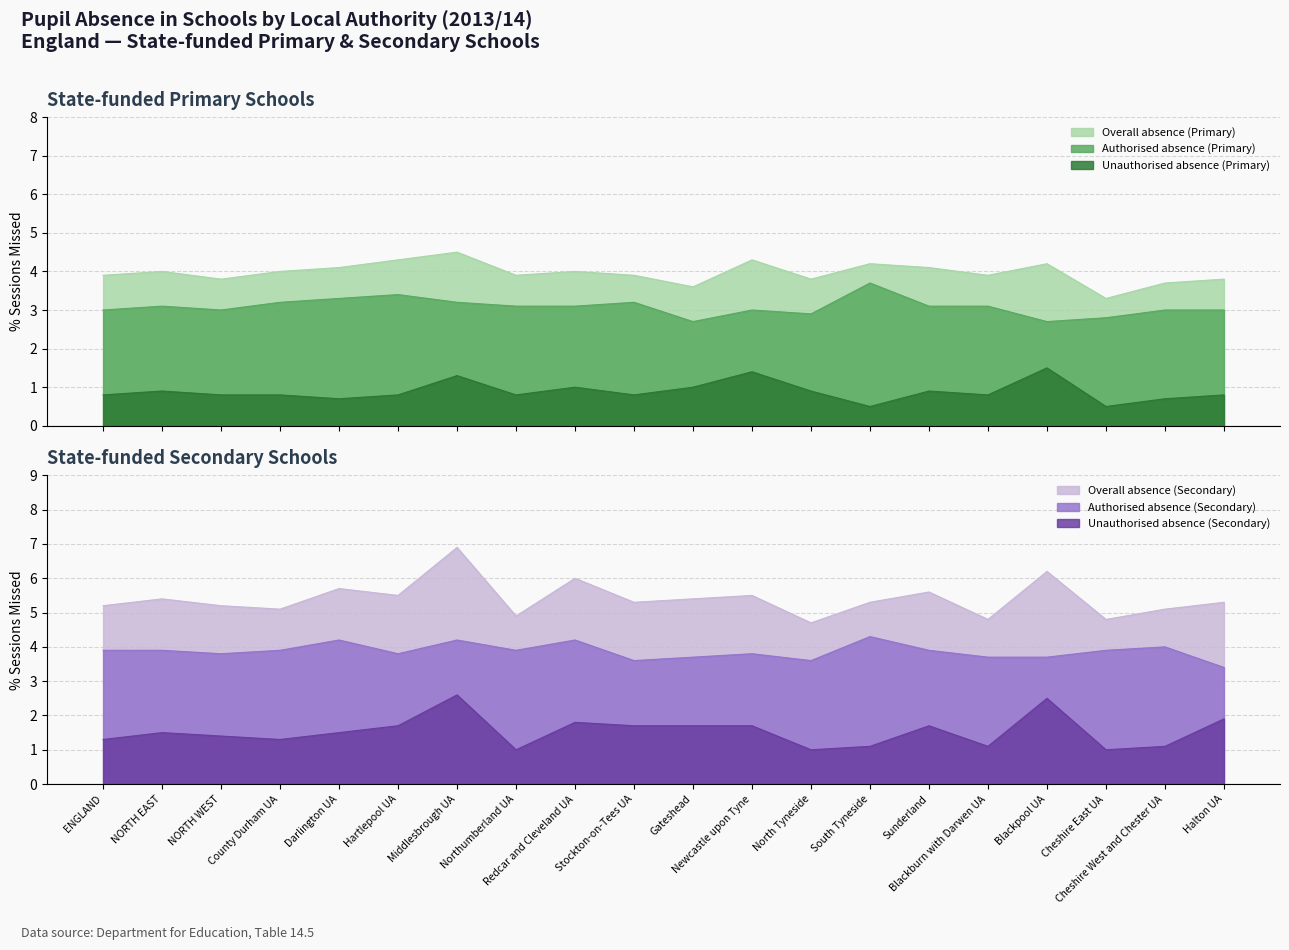

True or false: Unauthorised absence (Primary) and Unauthorised absence (Secondary) intersect in this chart.

False